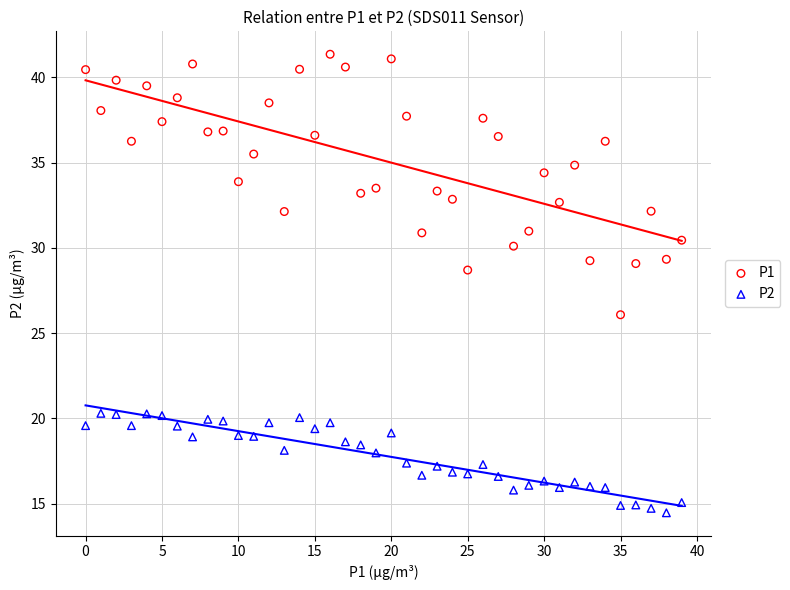

Which series reaches the maximum Y coordinate?

P1